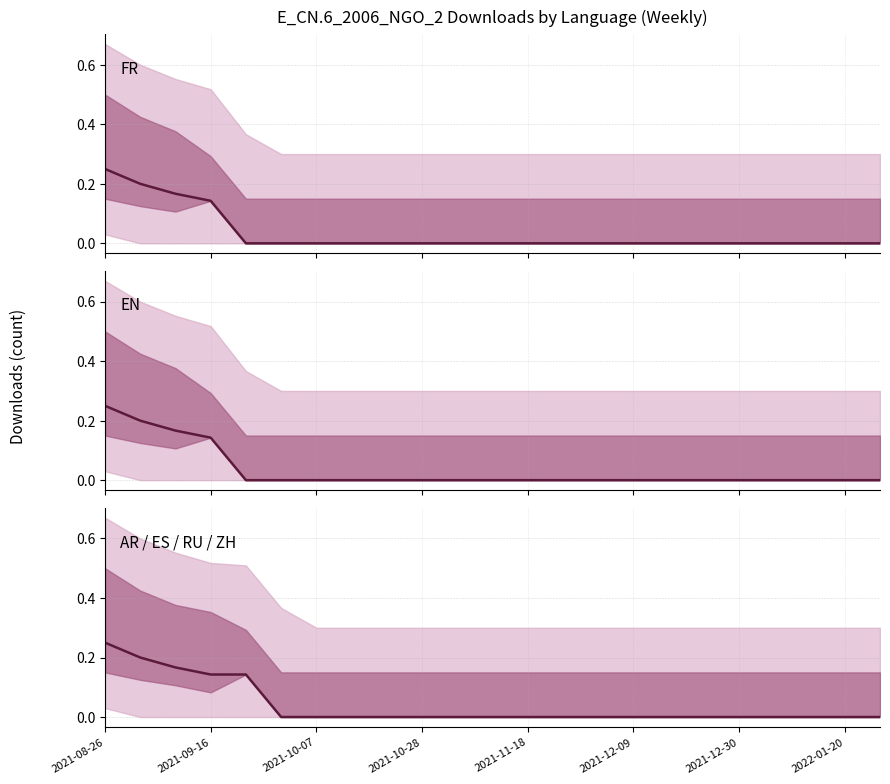

True or false: EN and AR / ES / RU / ZH intersect in this chart.

False